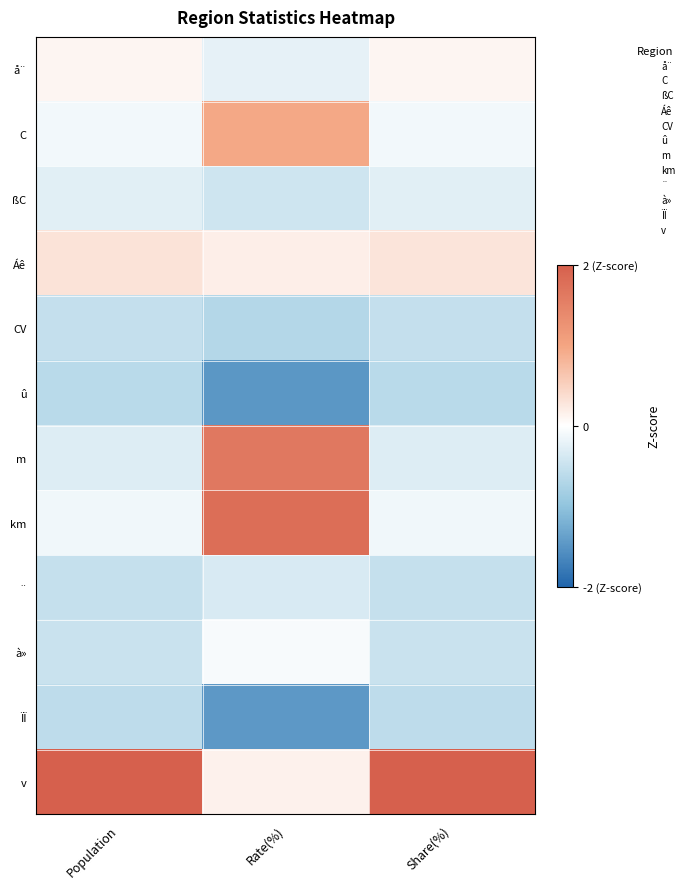

Between Rate(%) and Share(%), which series saw the biggest shift?

v